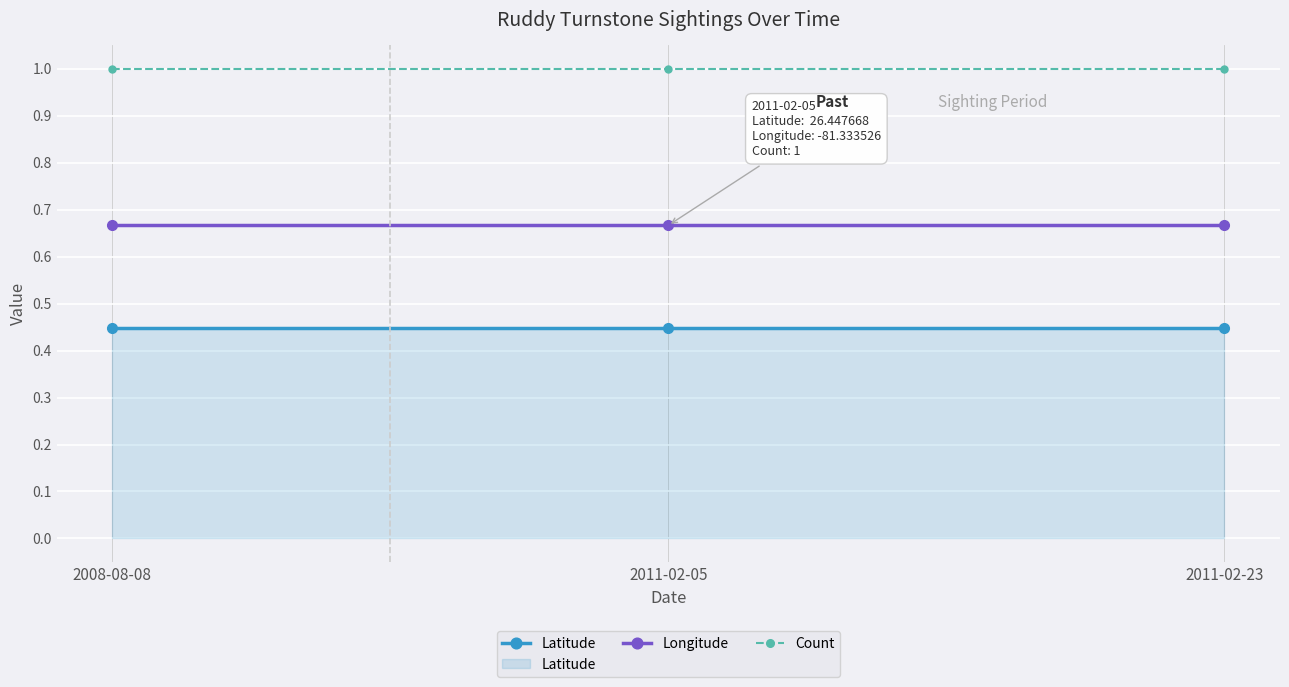

Rank the series at 2008-08-08 from lowest to highest value.

Latitude, Longitude, Count